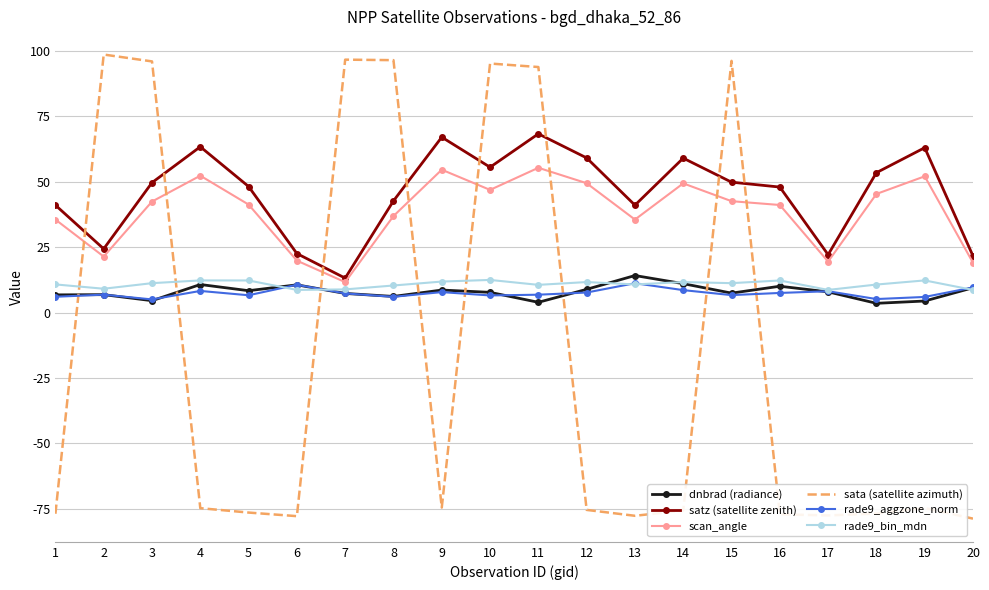

True or false: scan_angle and rade9_bin_mdn intersect in this chart.

False